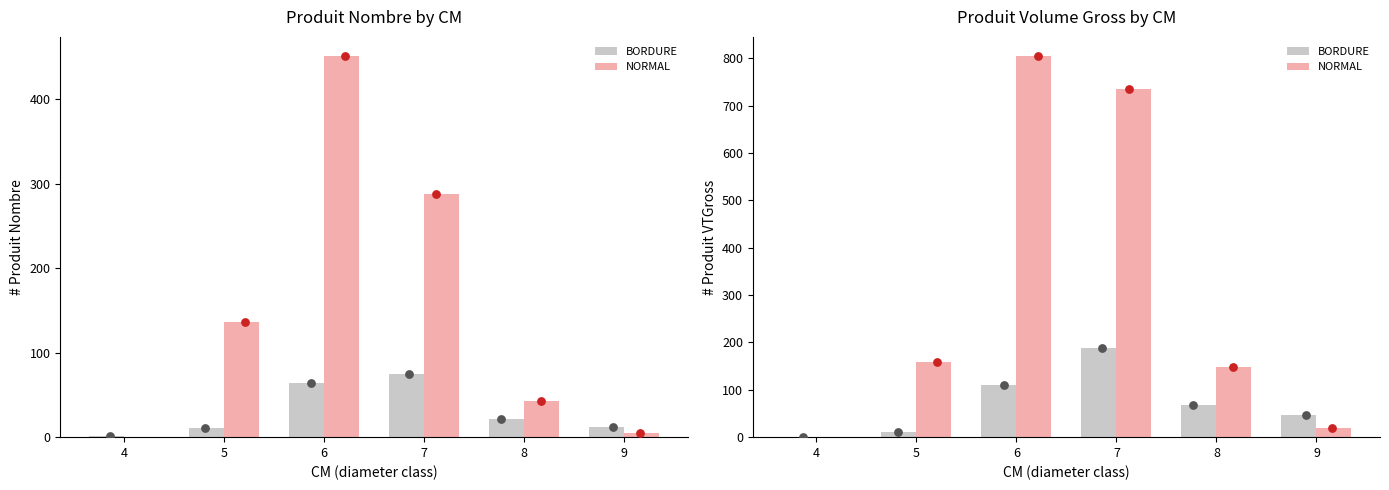

At how many categories does at least one series exceed 350?

2